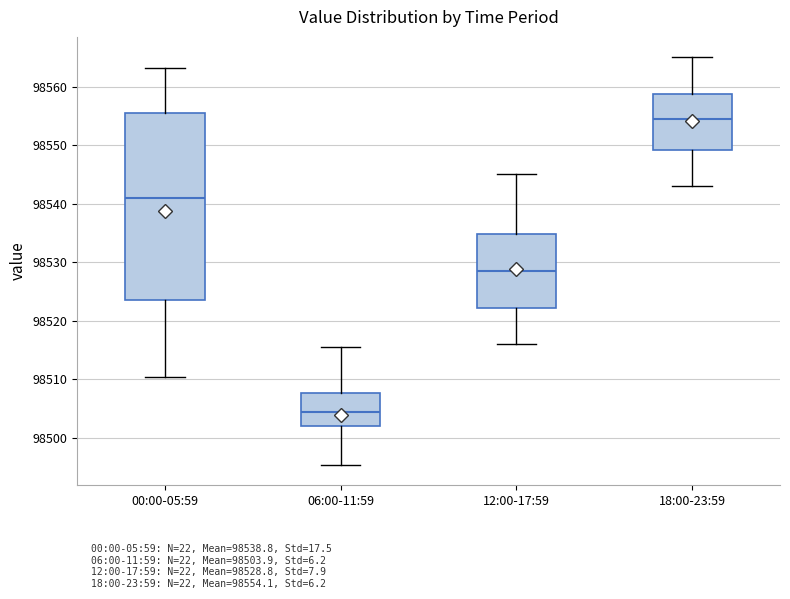

Reading left to right, read every box against the y-axis: the position of its median line, the range the box covers, and the ends of its whiskers. The values are not printed on the chart, so give them approximately, as read against the axis.

00:00-05:59: median 98541, box 98524 to 98555, whiskers 98510 to 98563
06:00-11:59: median 98505, box 98502 to 98508, whiskers 98495 to 98516
12:00-17:59: median 98529, box 98522 to 98535, whiskers 98516 to 98545
18:00-23:59: median 98555, box 98549 to 98559, whiskers 98543 to 98565